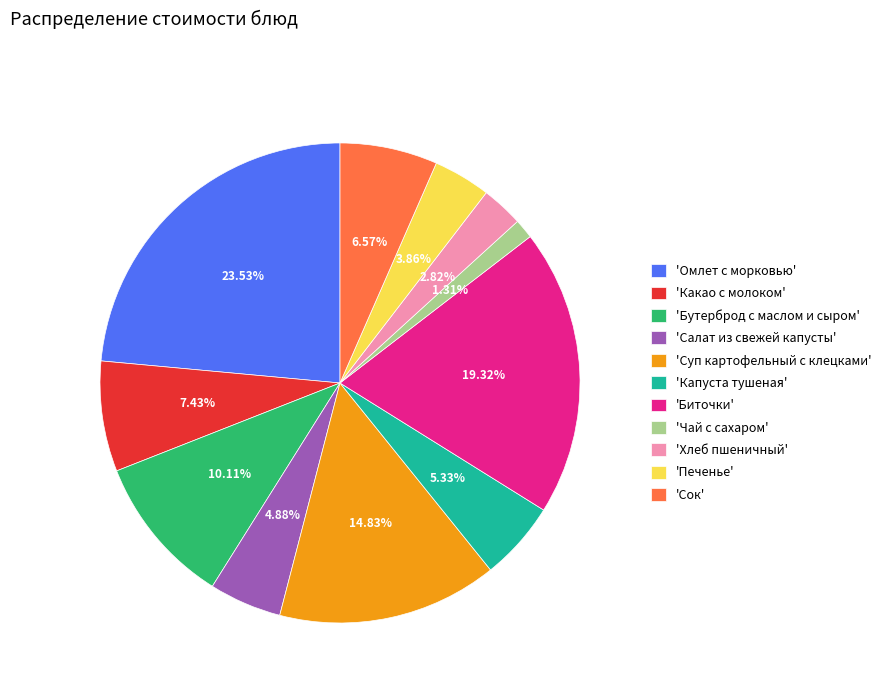

To the nearest percent, what is the average slice percentage?

9%